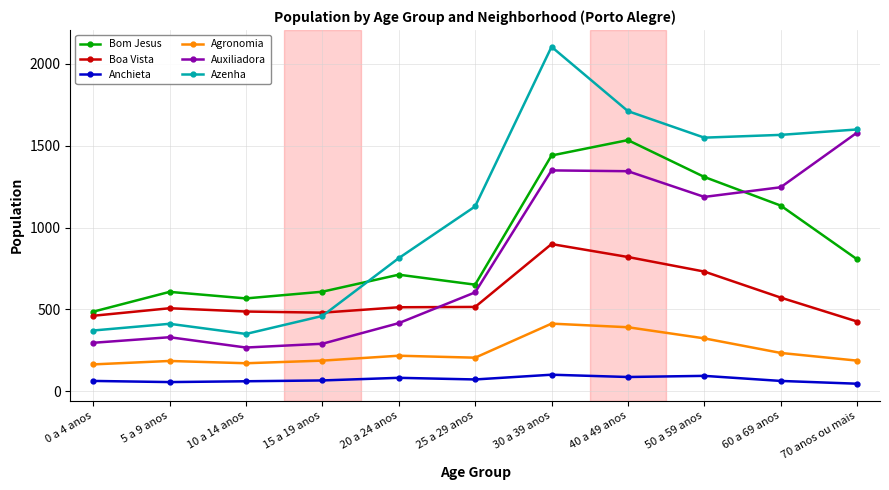

True or false: Anchieta and Agronomia cross at least once.

False